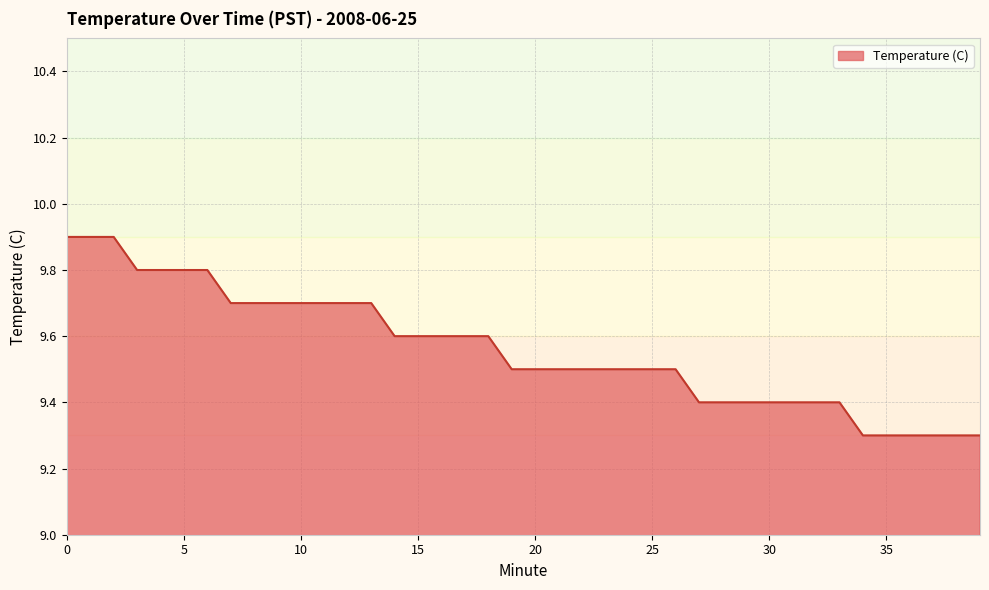

What is the difference between the maximum and minimum values?

0.6